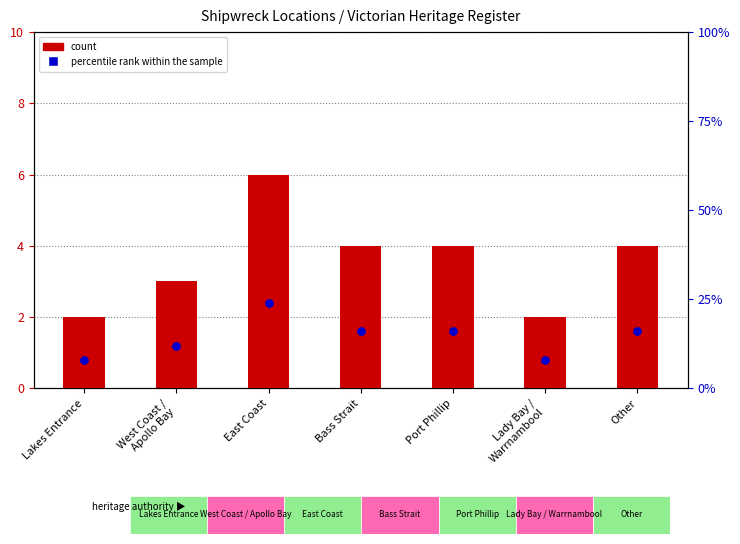

Which series reaches the minimum Y coordinate?

count